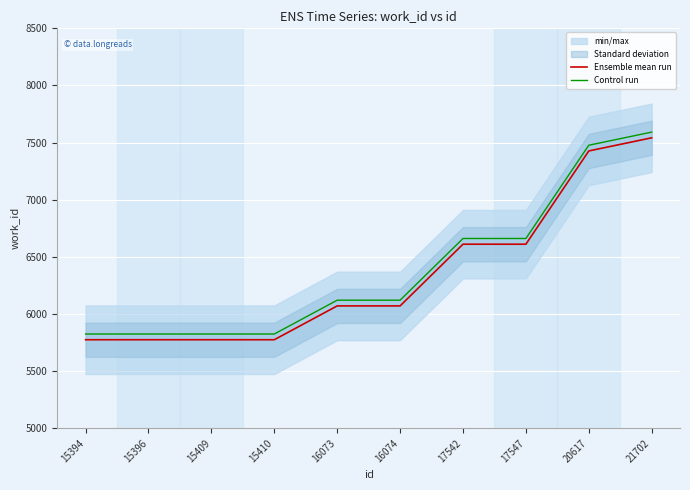

Which series has the widest spread of values?

Ensemble mean run